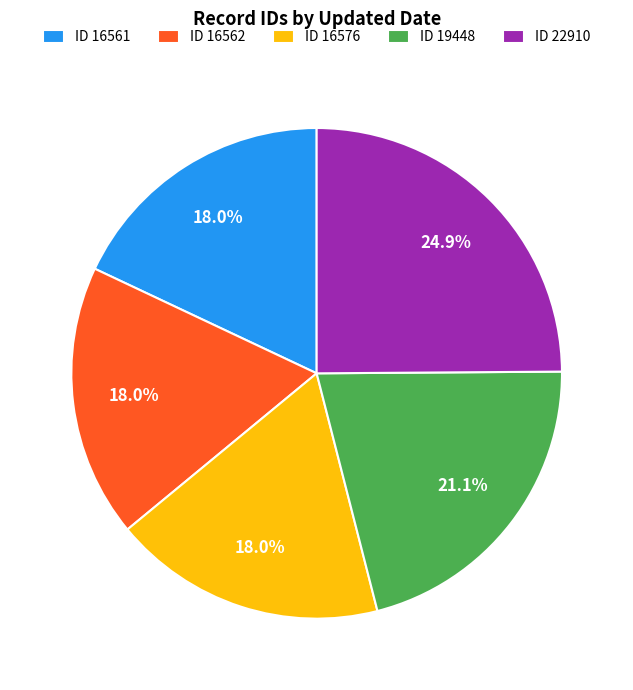

Combined, what portion of the pie is ID 16561 and ID 16576?

36.0%